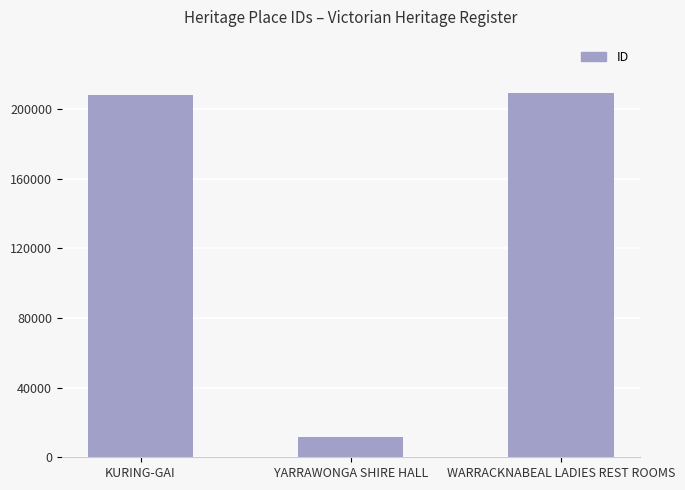

What is the label of the 2nd bar from the left?

YARRAWONGA SHIRE HALL